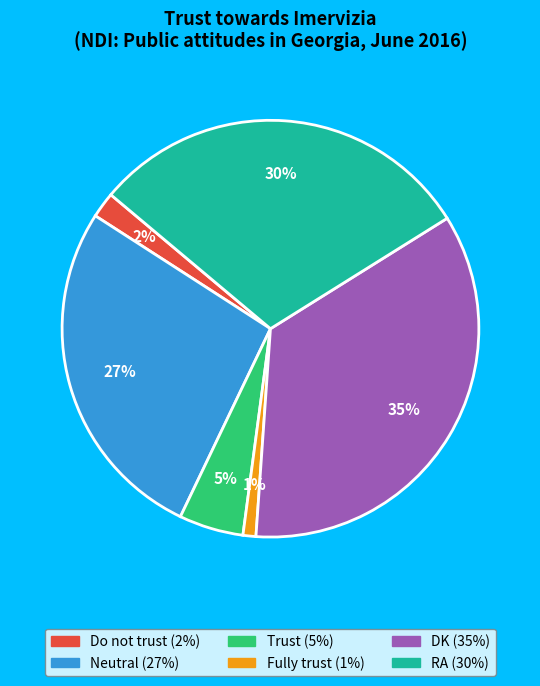

What percentage is the DK slice, to the nearest percent?

35%